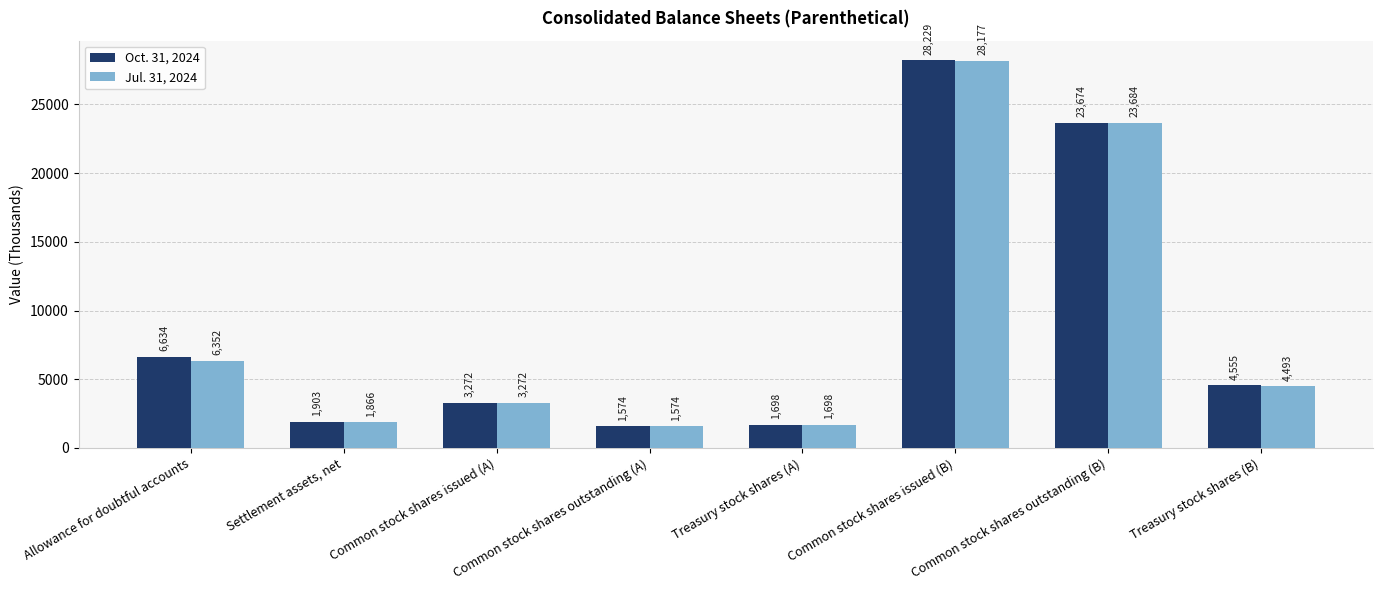

Are the bars horizontal?

No